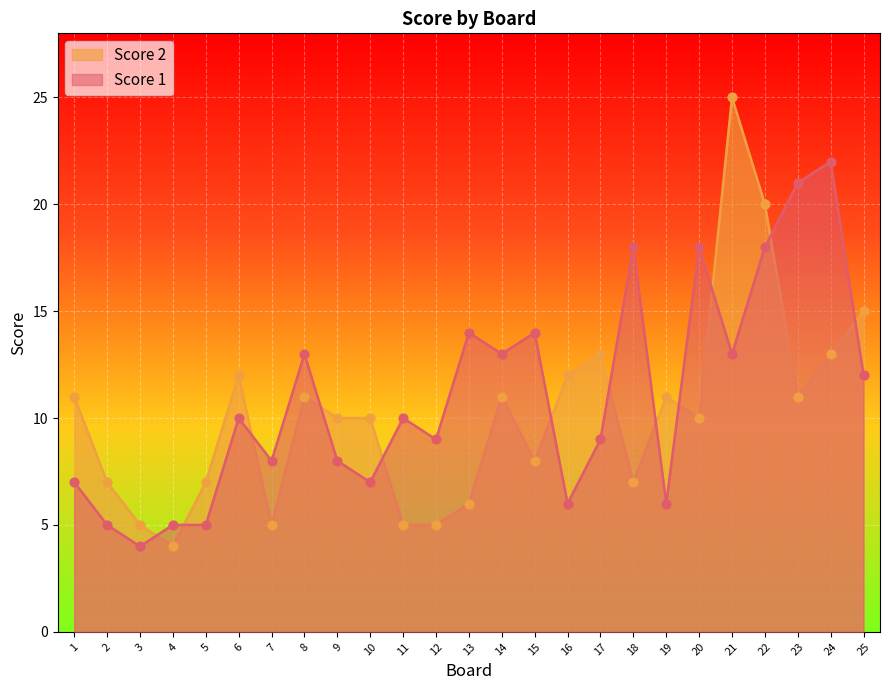

Which series has the largest Y range (max minus min)?

Score 2